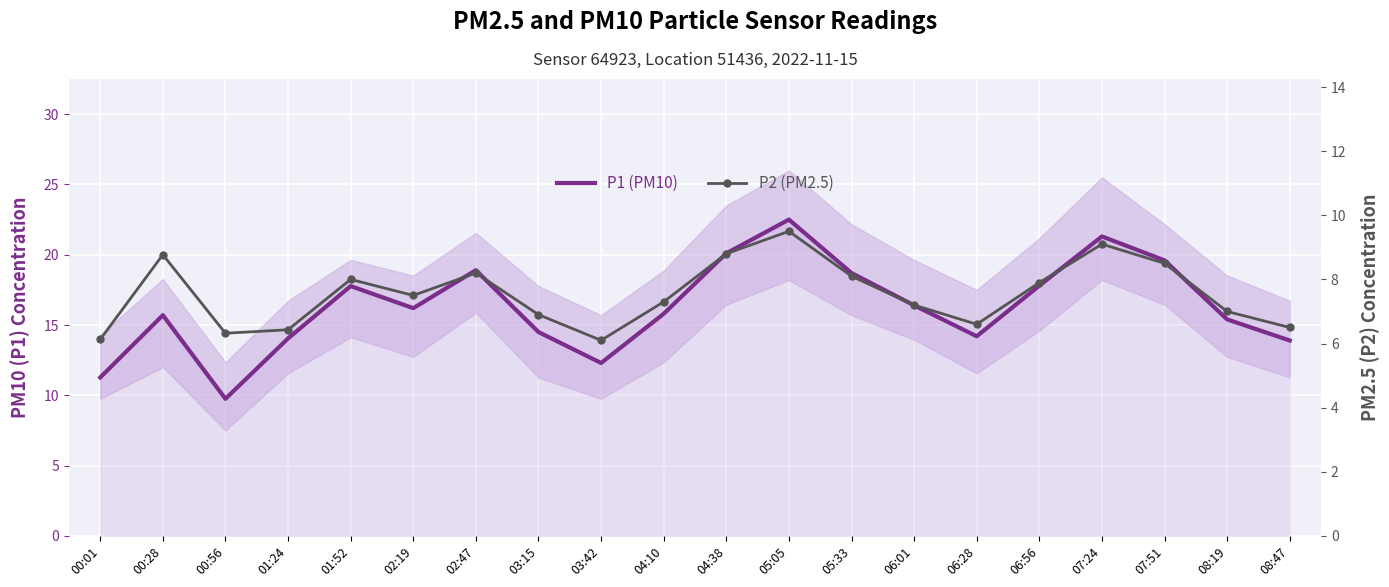

In P1 (PM10), how many points are higher than both neighbors (excluding endpoints)?

5